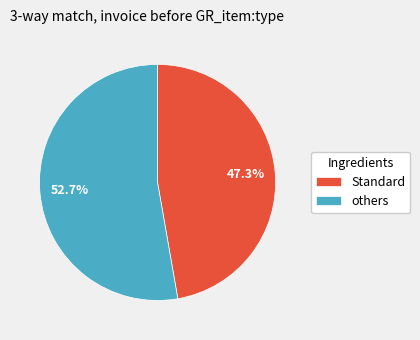

Does others represent more than half of the total?

Yes